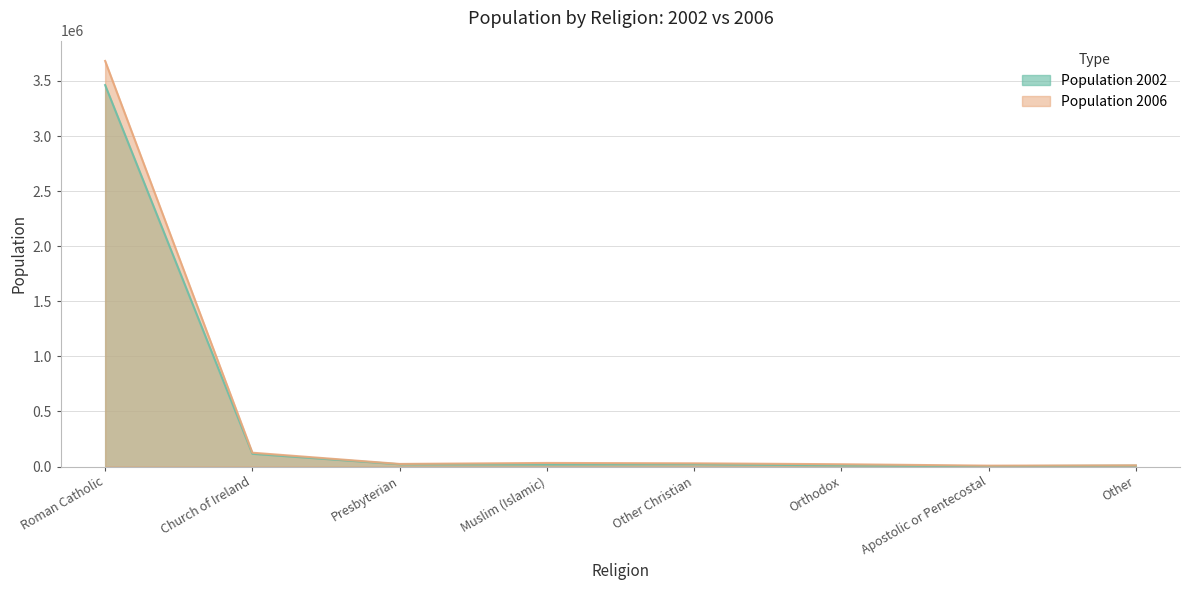

What is the difference between the highest and lowest values at Muslim (Islamic)?

13392